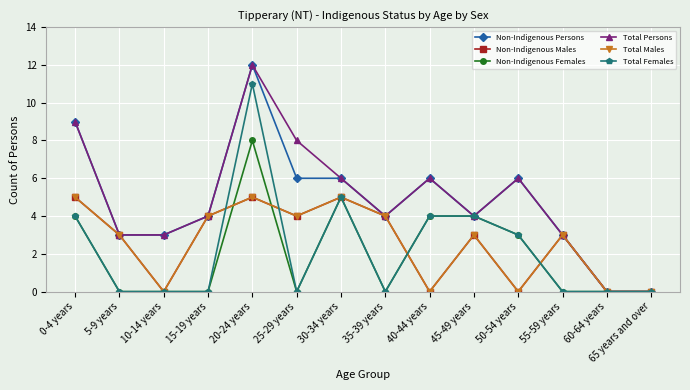

What is the difference between the maximum and minimum values in the Non-Indigenous Persons series?

12